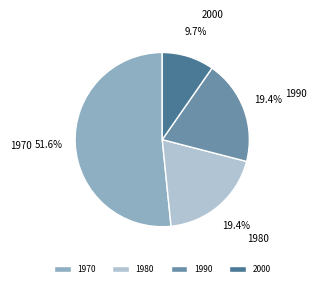

How many slices are in this pie chart?

4